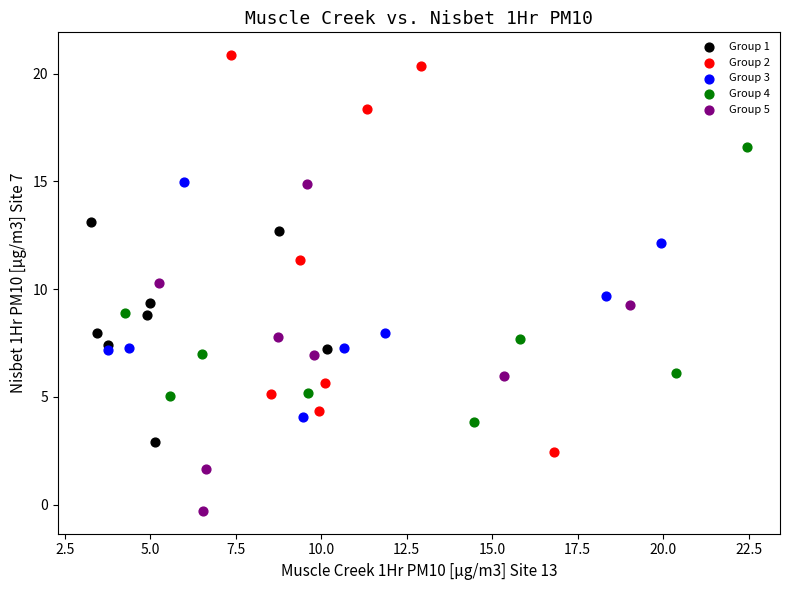

Which series has the widest spread of Y values?

Group 2